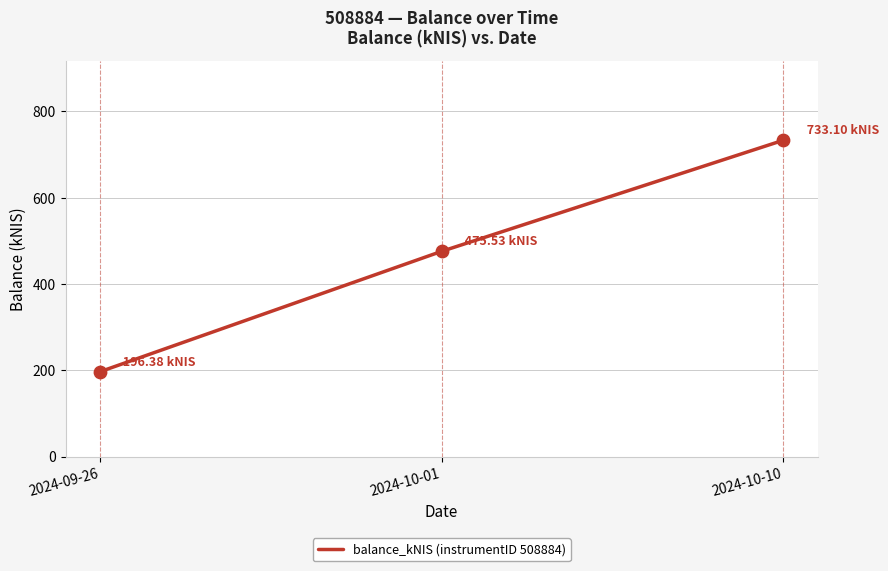

Approximately how many times larger is the value at 2024-10-10 compared to 2024-09-26?

3.7